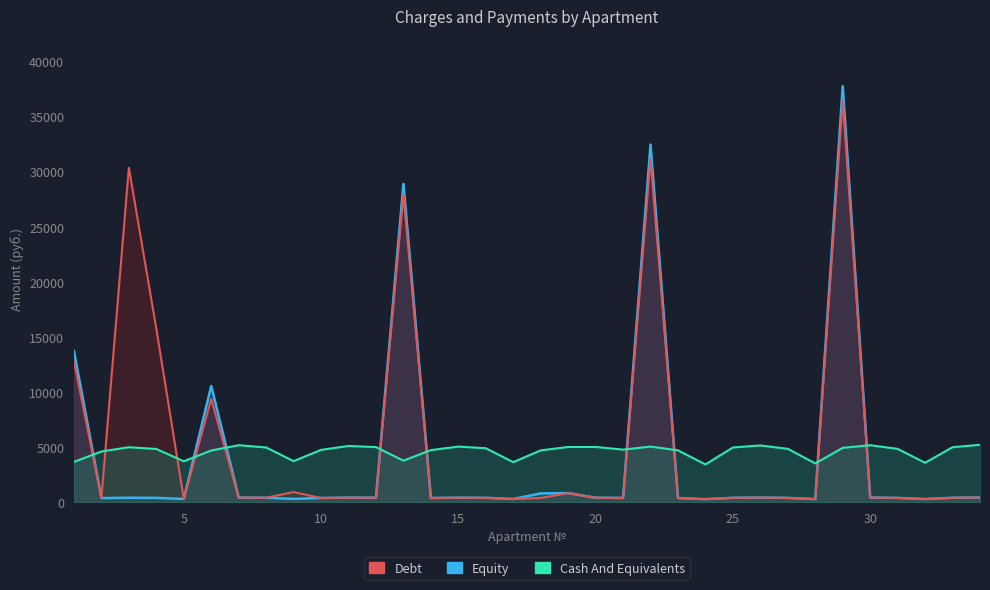

Reading left to right, what are all the values shown in this chart?

Debt: 1=12800.7	2=384.4	3=30347.2	4=15738.7	5=310.3	6=9378.8	7=431.8	8=414.7	9=933.8	10=396.7	11=426.1	12=417.6	13=27942.7	14=394.8	15=420.4	16=409.0	17=303.7	18=392.9	19=837.0	20=418.5	21=398.6	22=31191.3	23=392.9	24=286.6	25=414.7	26=429.9	27=404.3	28=294.2	29=36526.8	30=431.8	31=404.3	32=298.9	33=416.6	34=435.6
Equity: 1=13717.4	2=384.4	3=416.5	4=403.3	5=310.3	6=10554.6	7=431.8	8=414.7	9=311.3	10=394.6	11=426.1	12=417.6	13=28887.9	14=394.8	15=421.4	16=409.0	17=303.7	18=812.7	19=837.0	20=418.5	21=398.6	22=32455.4	23=392.9	24=286.6	25=412.6	26=429.9	27=404.3	28=294.2	29=37762.4	30=431.8	31=404.3	32=298.9	33=416.6	34=435.6
Cash And Equivalents: 1=3667.0	2=4612.2	3=4999.3	4=4840.0	5=3723.8	6=4703.3	7=5181.6	8=4976.5	9=3735.2	10=4760.2	11=5113.2	12=5010.7	13=3780.8	14=4737.4	15=5056.3	16=4908.2	17=3644.2	18=4714.7	19=5022.1	20=5022.1	21=4783.0	22=5056.3	23=4714.7	24=3439.2	25=4976.5	26=5158.8	27=4851.2	28=3530.3	29=4942.4	30=5181.6	31=4851.2	32=3587.3	33=4999.3	34=5219.1